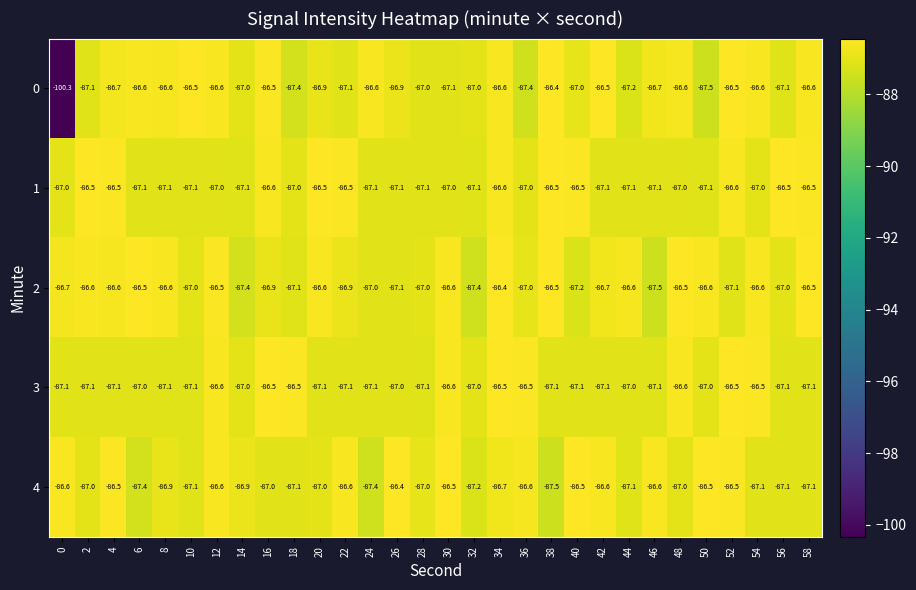

At which category is the sum across all series the highest?

34